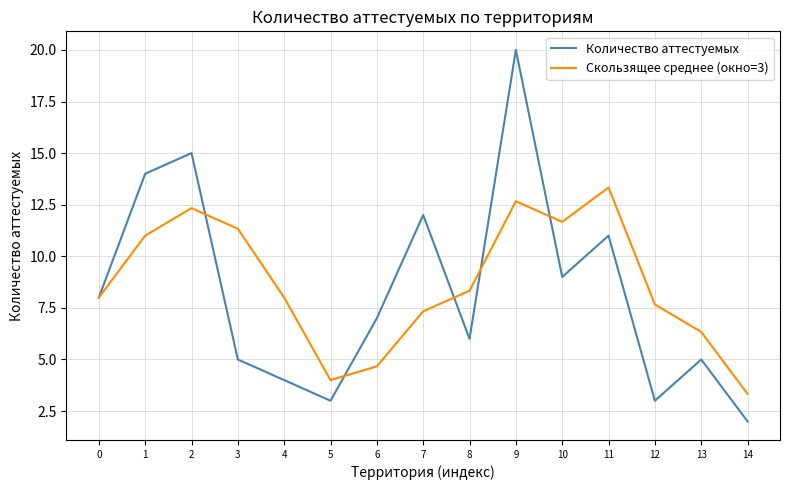

True or false: Количество аттестуемых has more than 0 interior local peaks.

True